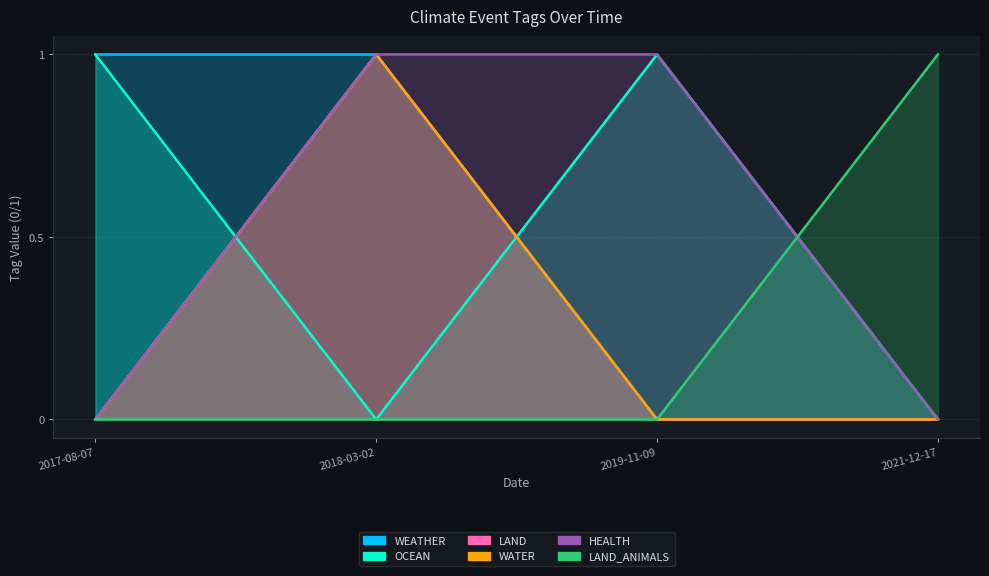

Which series has the largest range (max minus min)?

WEATHER